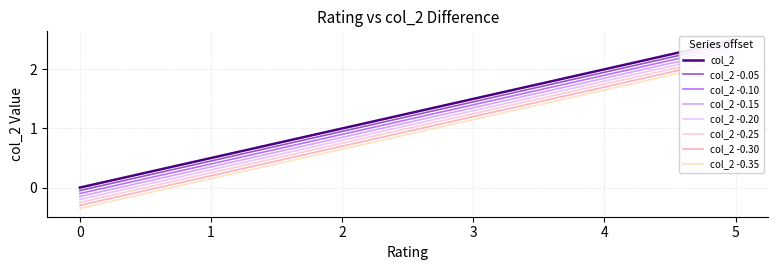

At which label does the data first exceed 1?

3